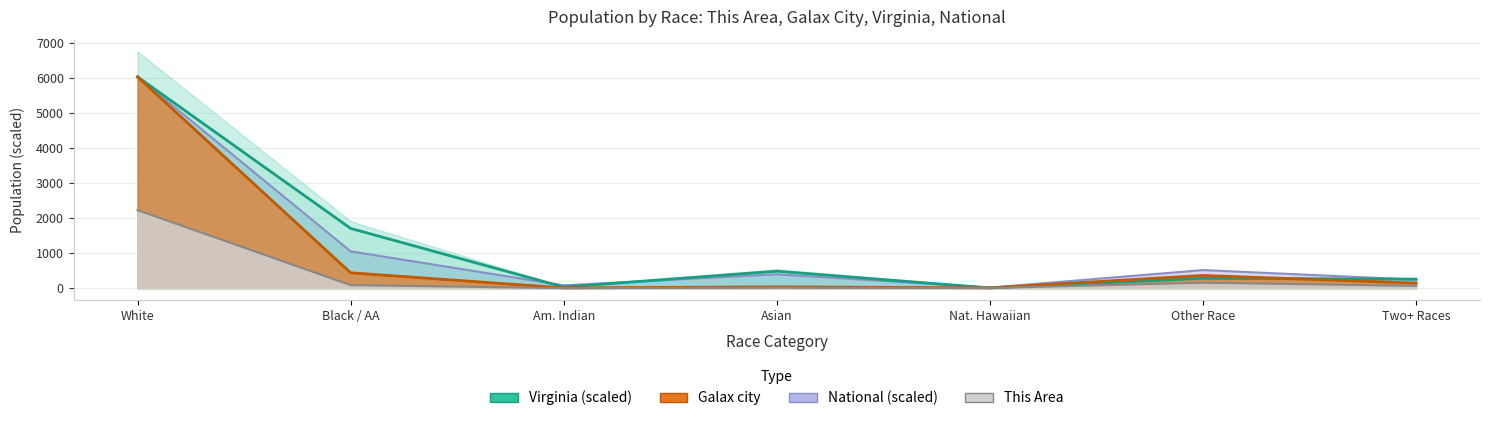

What is the minimum value for National?

14.6